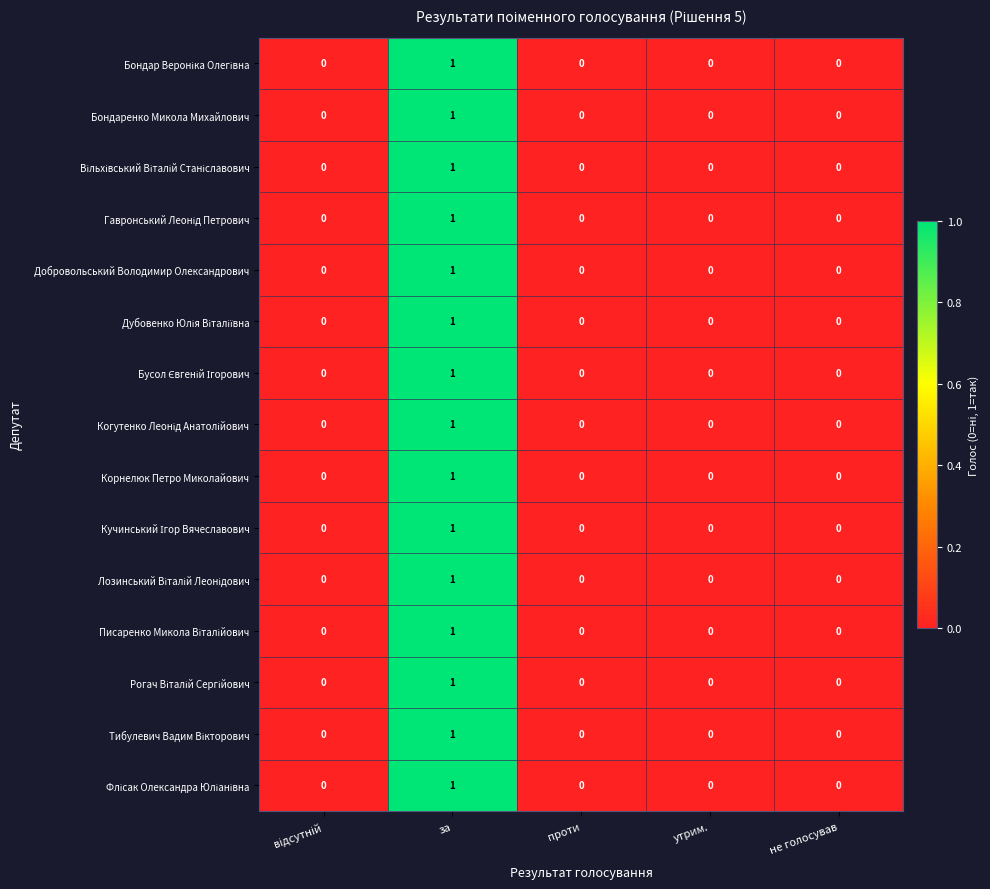

How many categories are shown in the chart?

5